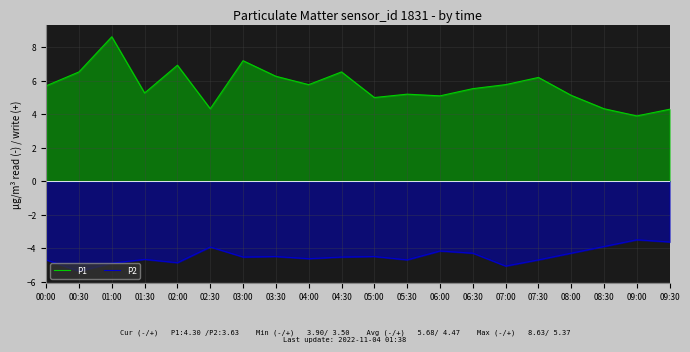

What is the approximate value of P1 at 05:30?

5.2